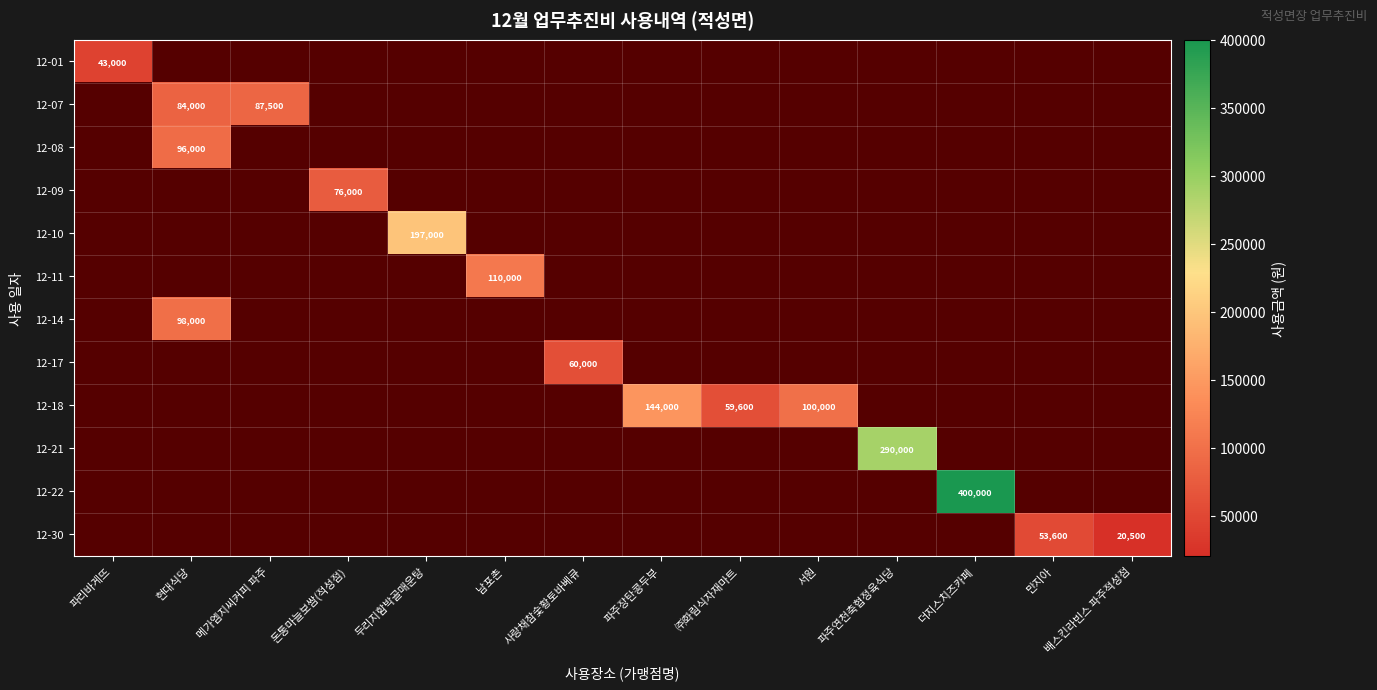

At how many categories does at least one series exceed 104155?

5